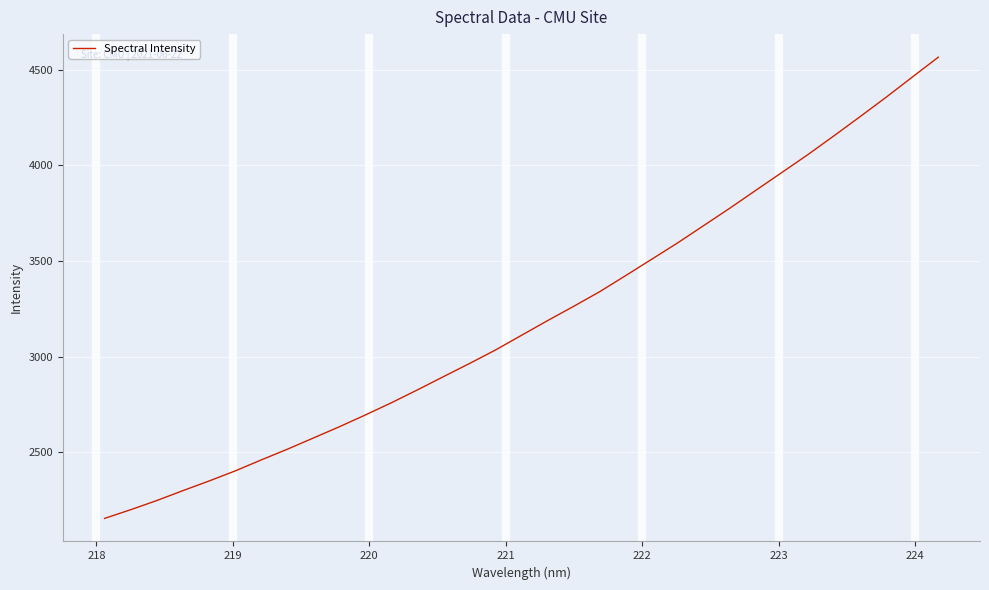

What is the difference between the maximum and minimum values?

2410.4